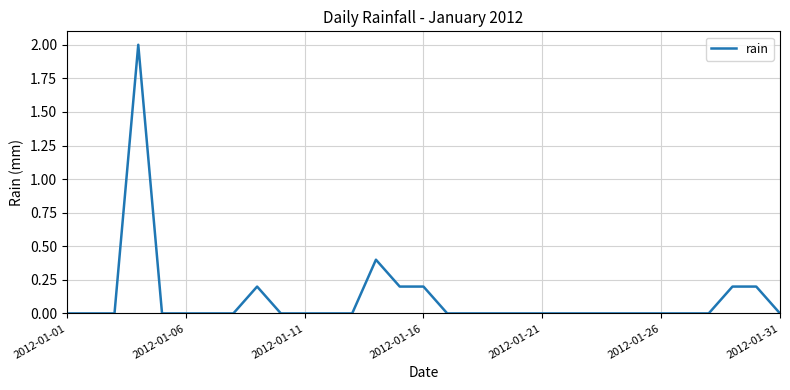

What is the difference between the maximum and minimum values?

2.0